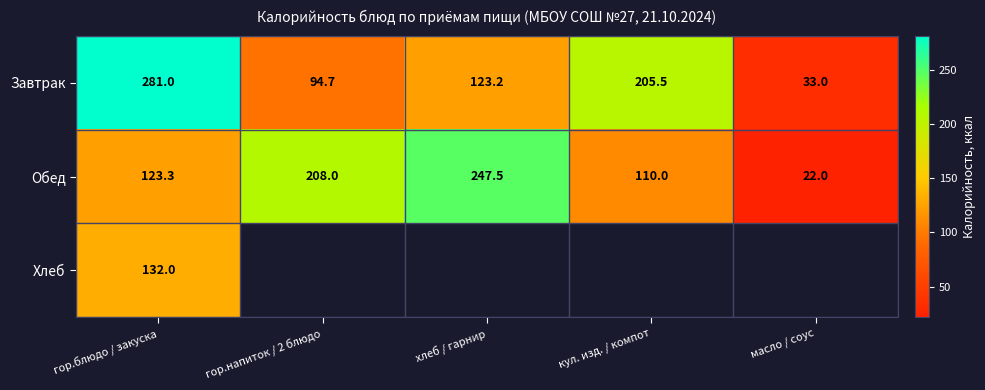

What is the difference between the maximum and second lowest values in the Завтрак series?

186.3